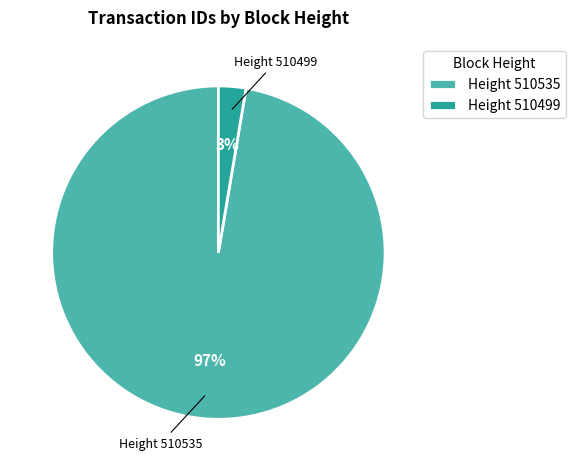

Which category has the biggest portion of the pie?

Height 510535